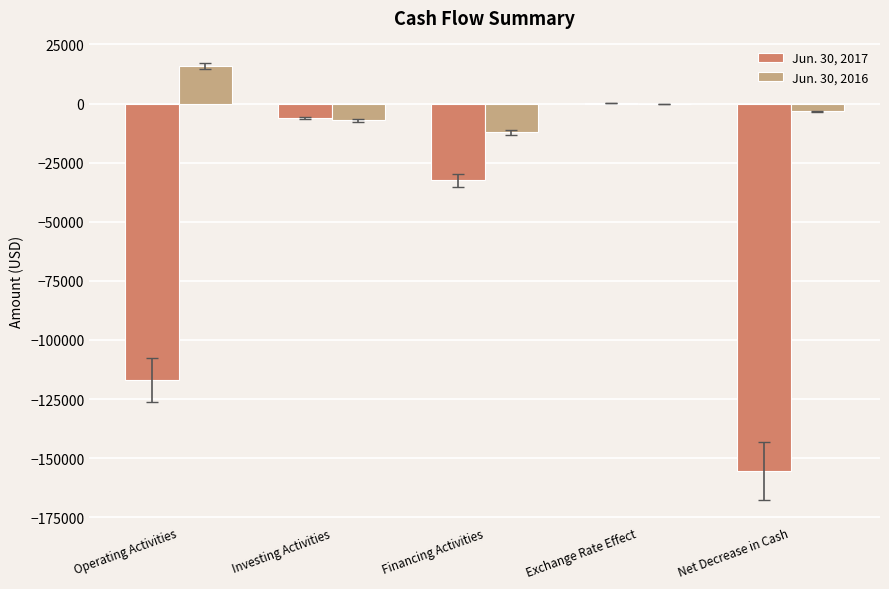

Reading left to right, list all the values displayed in this chart.

Jun. 30, 2017: -117079	-6150	-32534	375	-155388
Jun. 30, 2016: 16056	-7051	-12195	-170	-3360